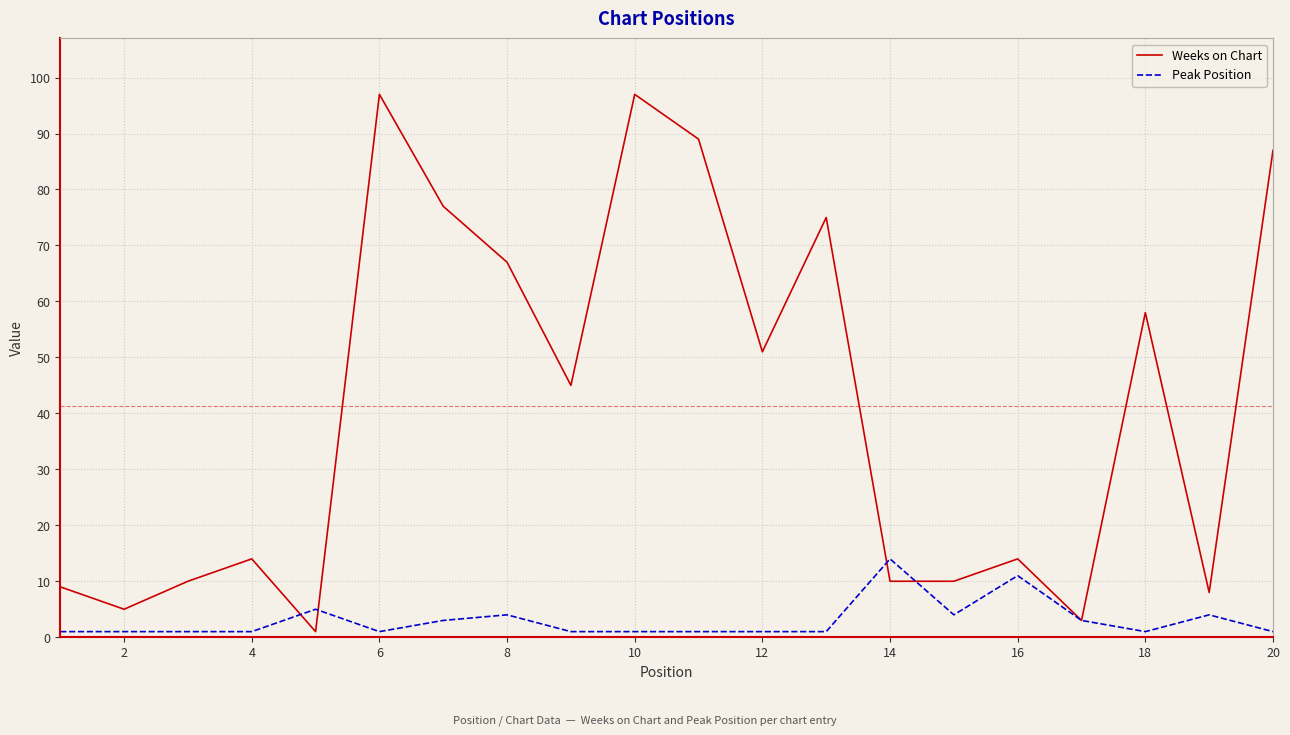

What is the sum of all Peak Position values?

60